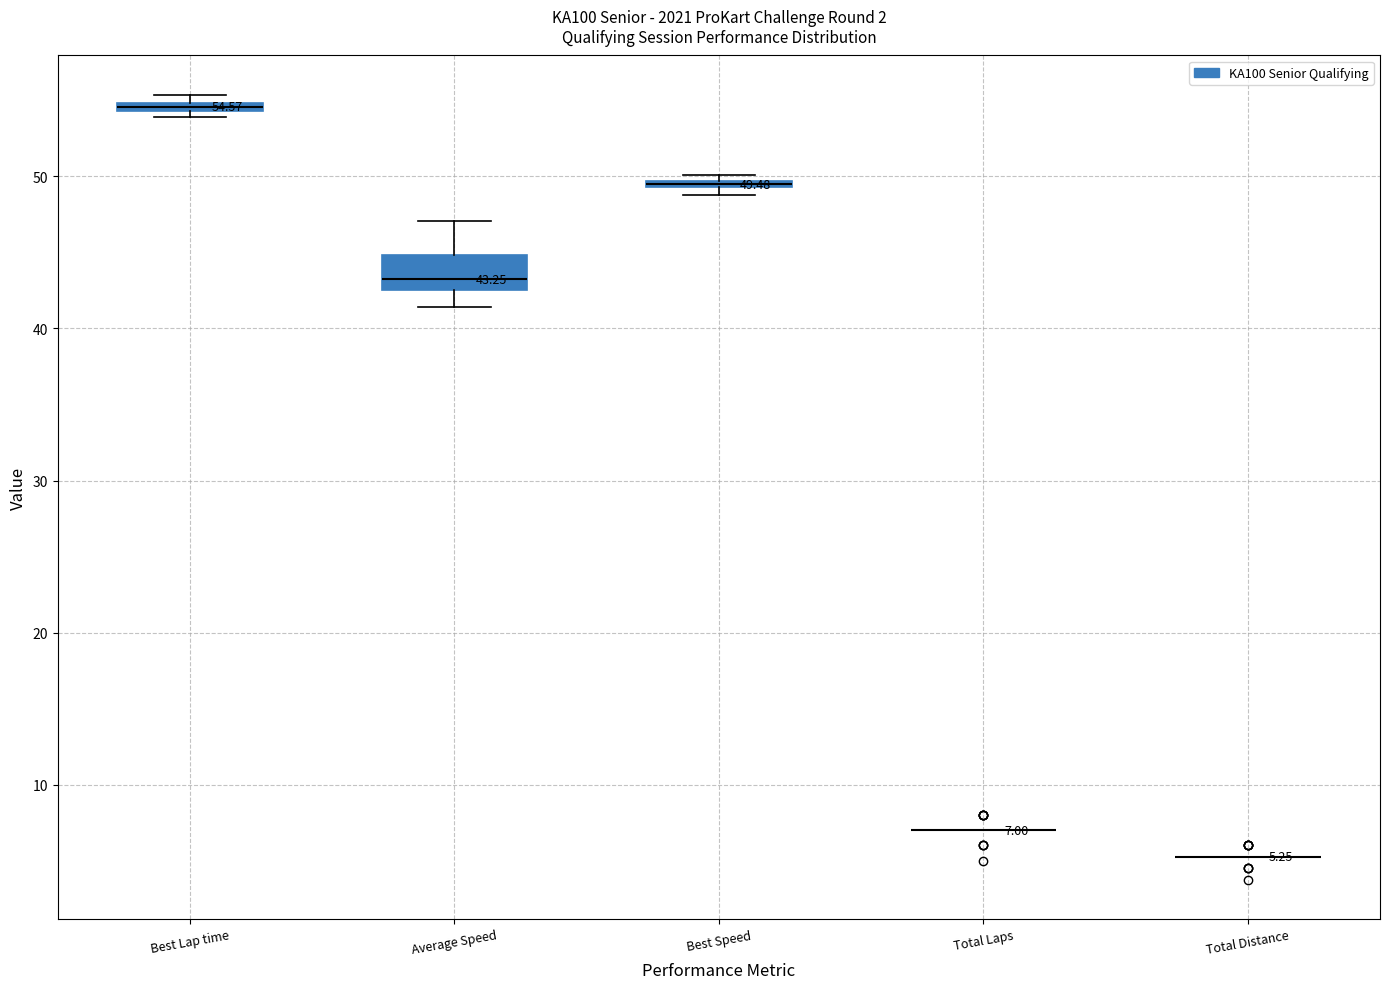

Comparing the boxes themselves (not the whiskers), which one is the tallest?

Average Speed